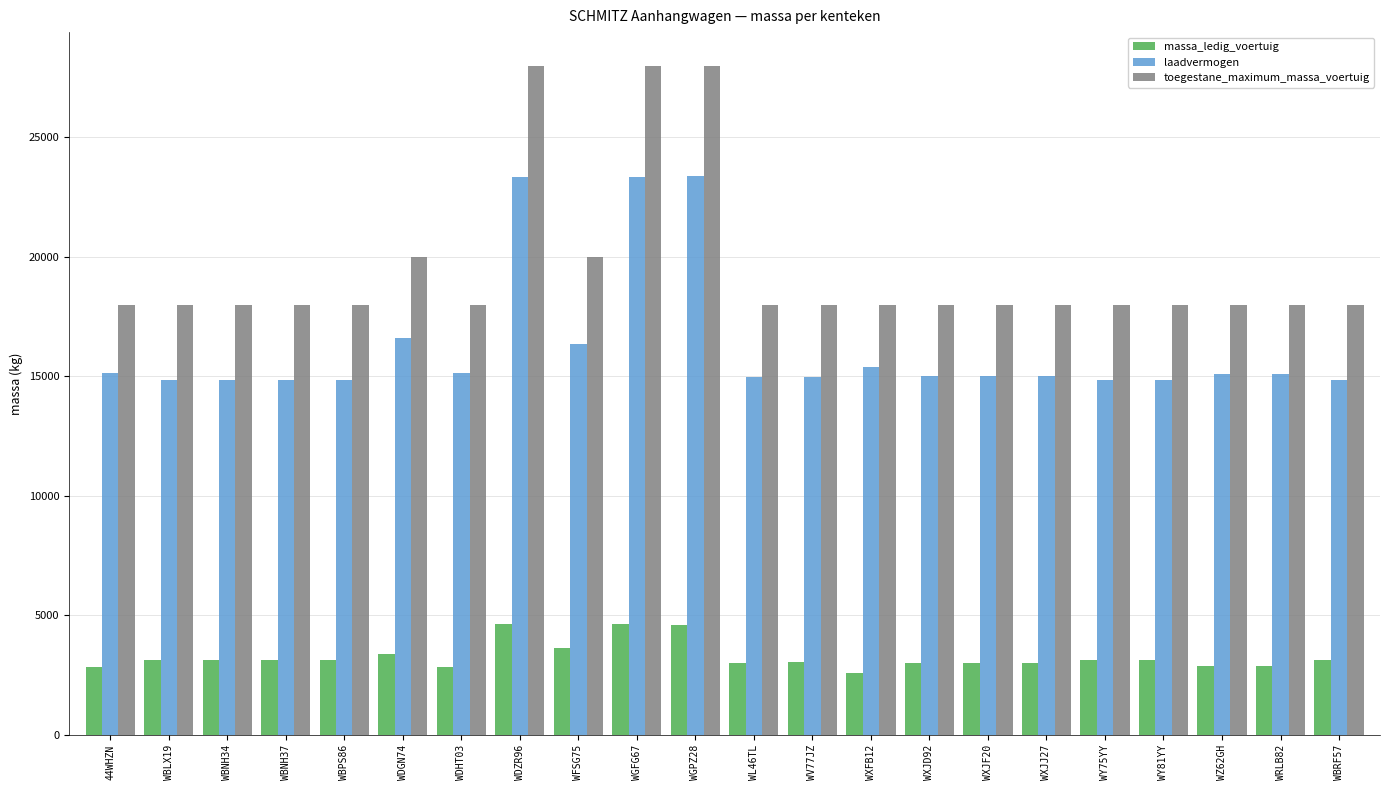

Are the bars grouped side by side (vs. stacked)?

Yes